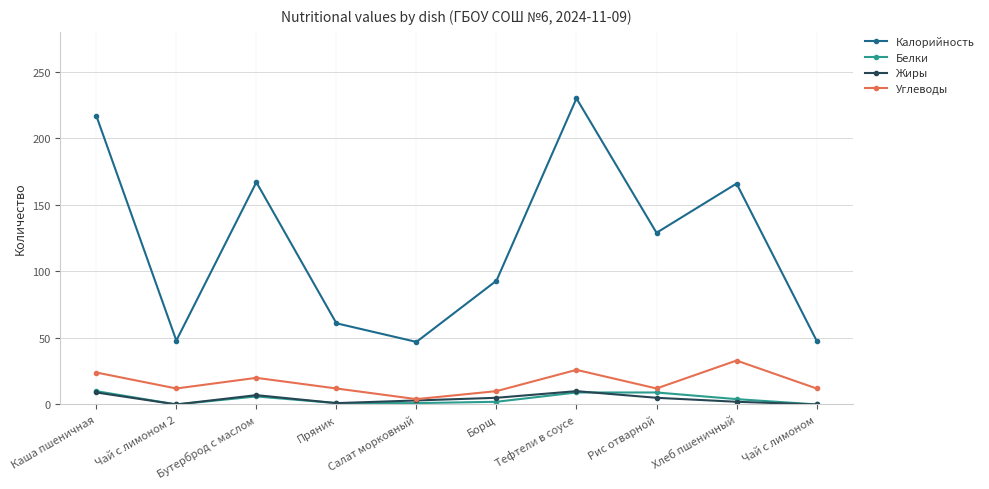

Which series has the largest range (max minus min)?

Калорийность